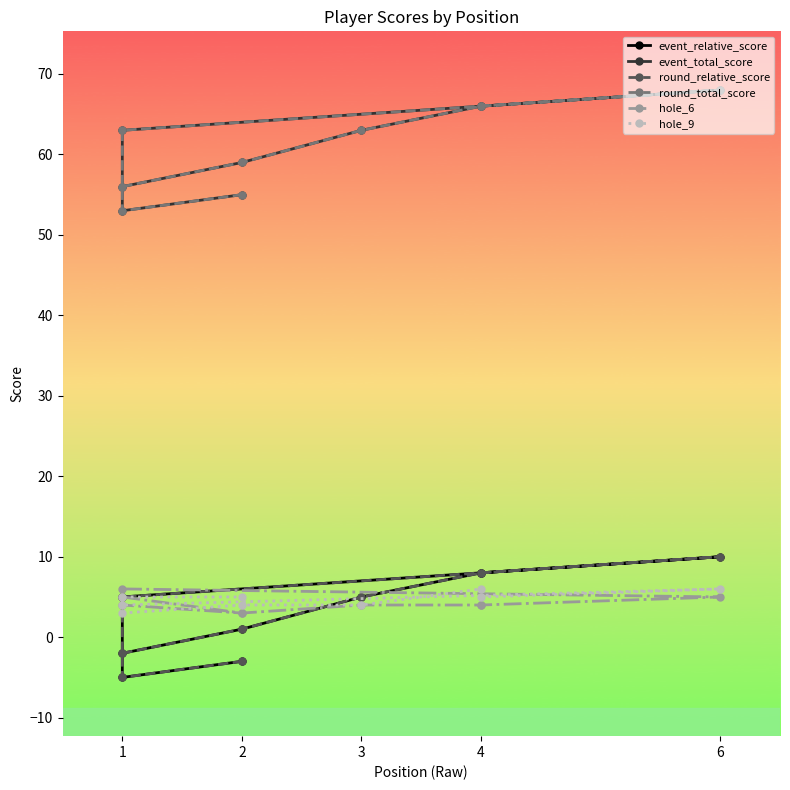

At which label is round_relative_score closest to 2?

2